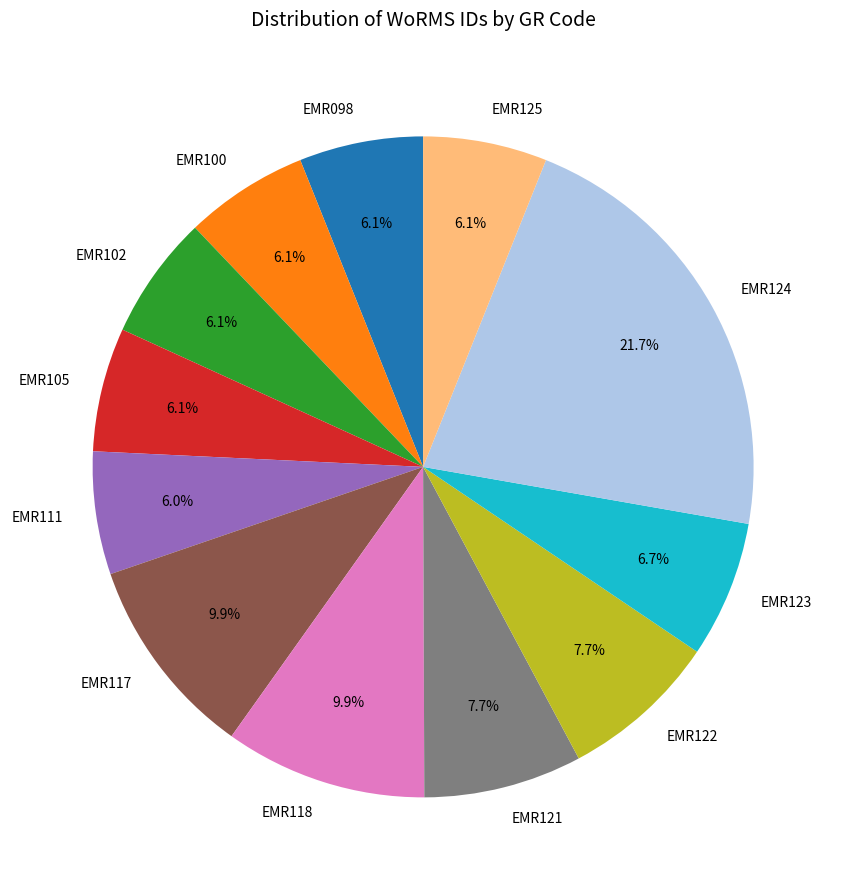

To the nearest percent, what percentage of the pie is EMR100?

6%